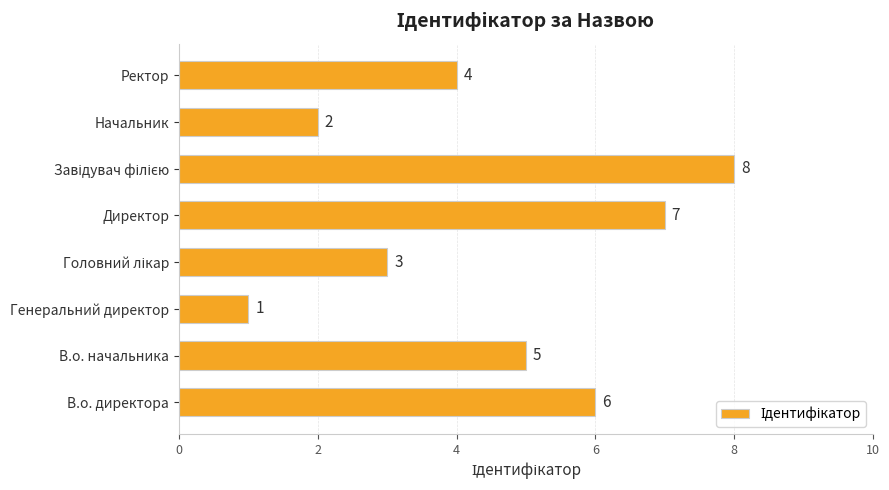

At which label is the value closest to 4?

Ректор